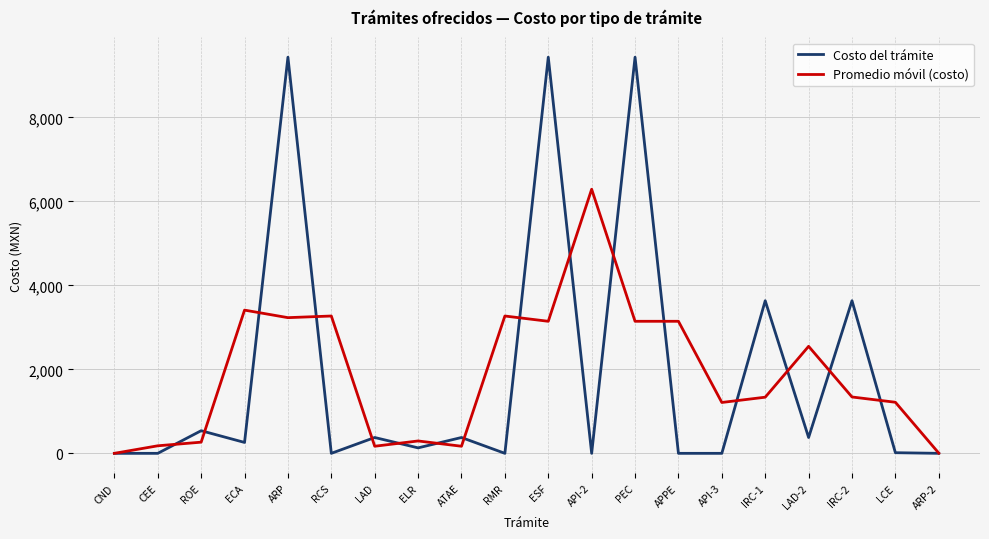

True or false: Costo del trámite and Promedio móvil (costo) intersect in this chart.

True